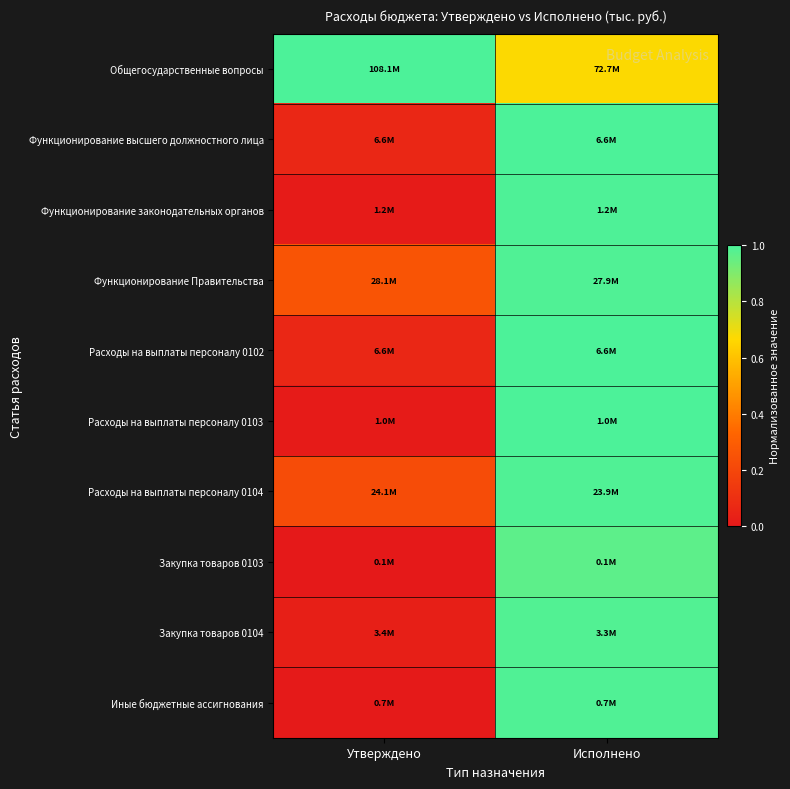

Rank the series at Утверждено from highest to lowest value.

Общегосударственные вопросы, Функционирование Правительства, Расходы на выплаты персоналу 0104, Функционирование высшего должностного лица, Расходы на выплаты персоналу 0102, Закупка товаров 0104, Функционирование законодательных органов, Расходы на выплаты персоналу 0103, Иные бюджетные ассигнования, Закупка товаров 0103